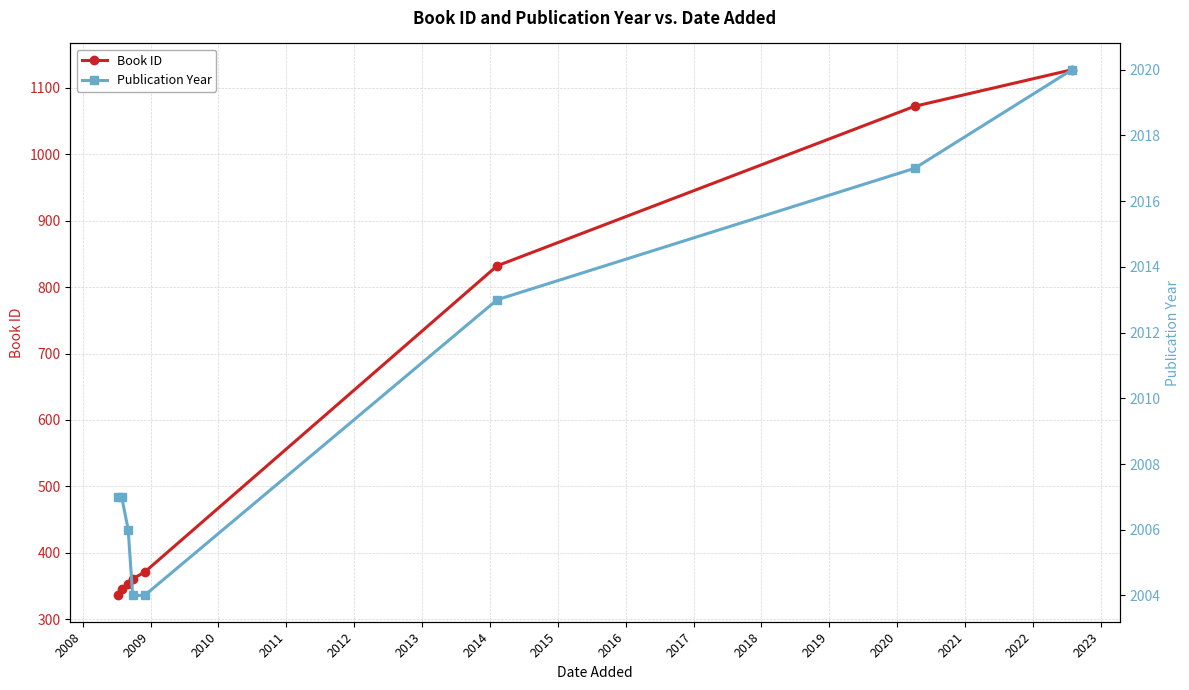

What is the value of the Book ID point at the 1st from the left?

336